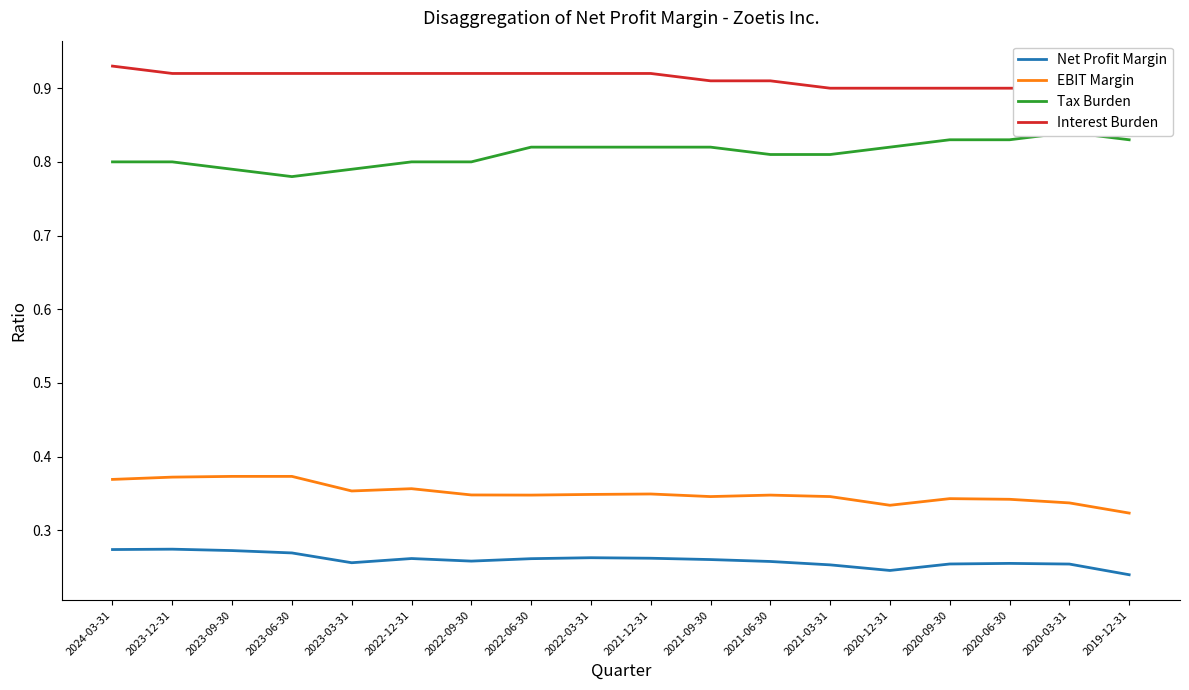

What is the spread (max minus min) of values at 2021-03-31?

0.6